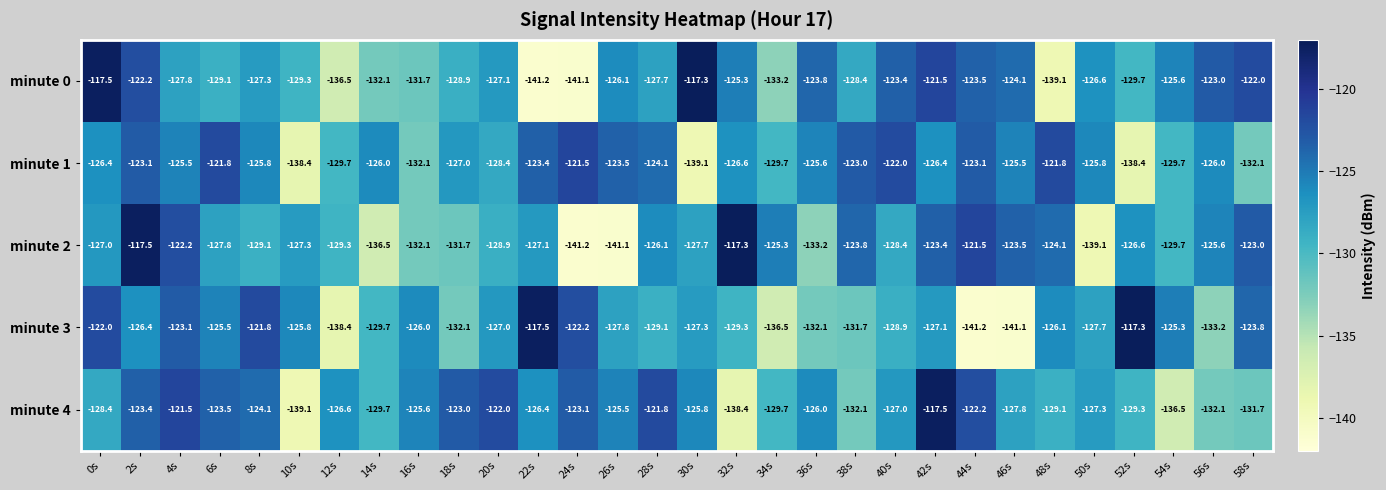

At which label does minute 1 reach its peak?

24s